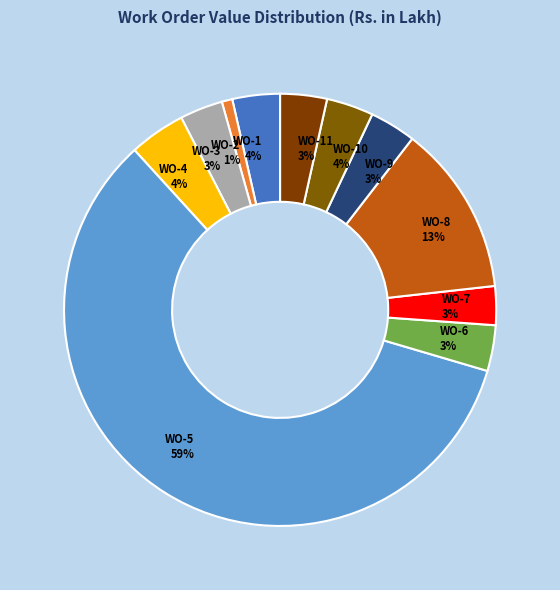

Count the number of slices in the pie.

11